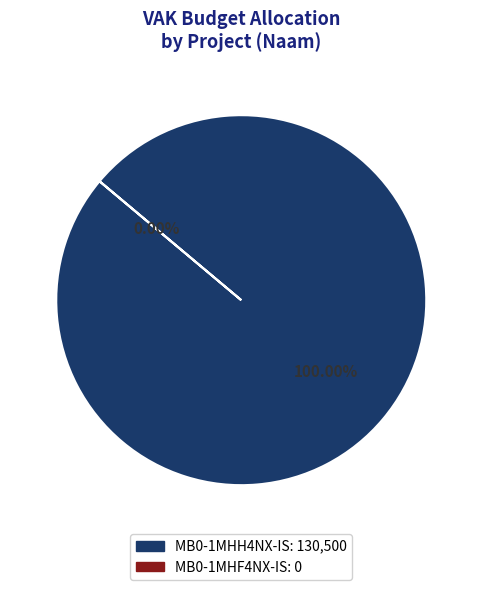

Does MB0-1MHH4NX-IS account for over 50% of the chart?

Yes